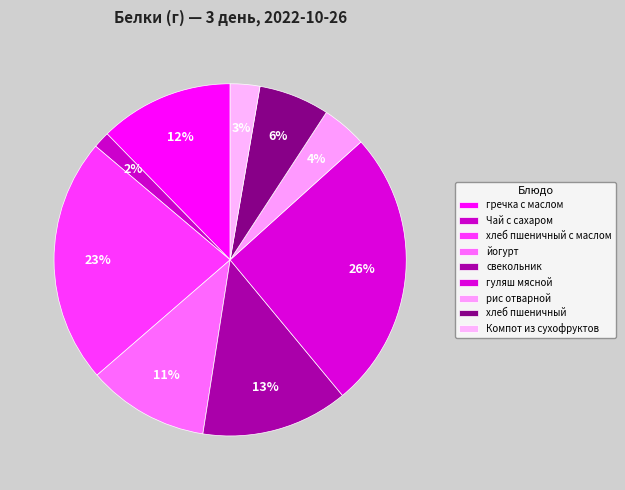

What is the largest slice in the pie chart?

гуляш мясной